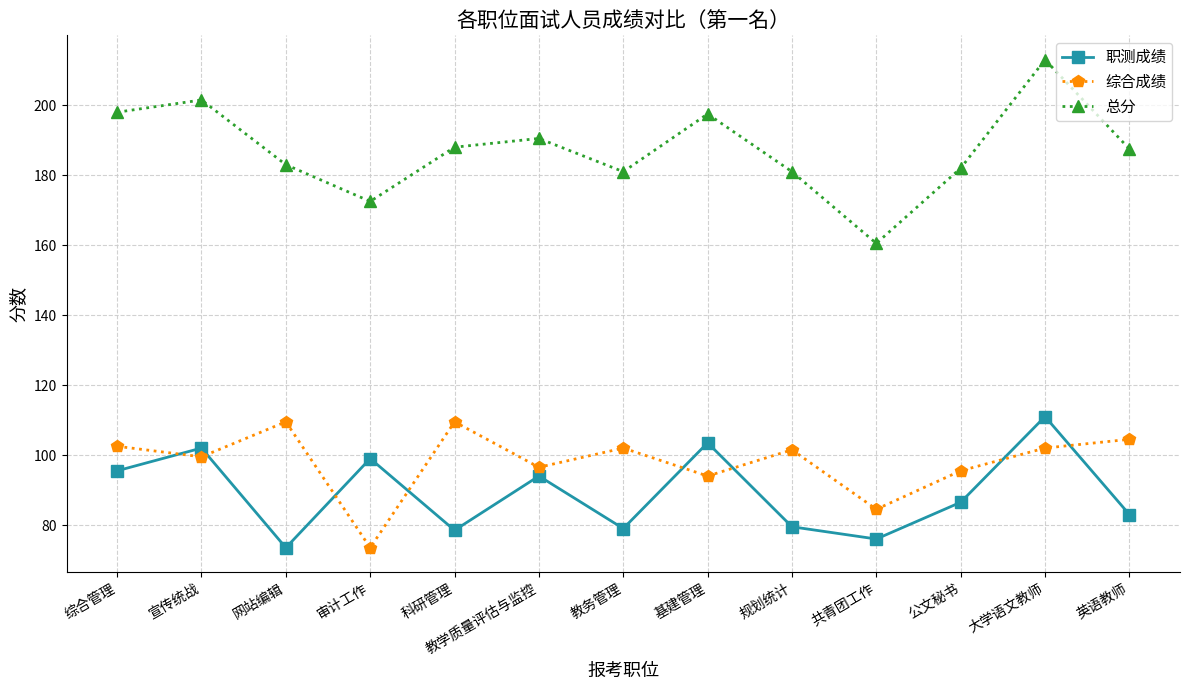

Between 网站编辑 and 基建管理, which series saw the biggest shift?

职测成绩